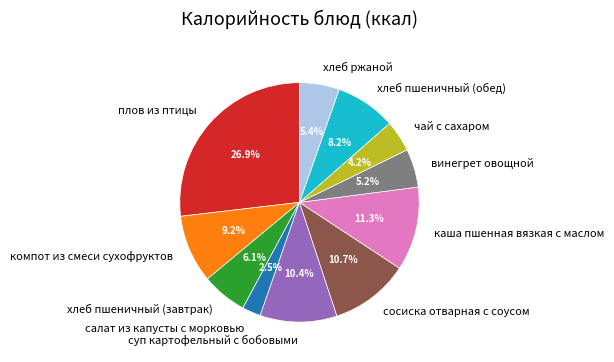

To the nearest percent, what is the average slice percentage?

9%